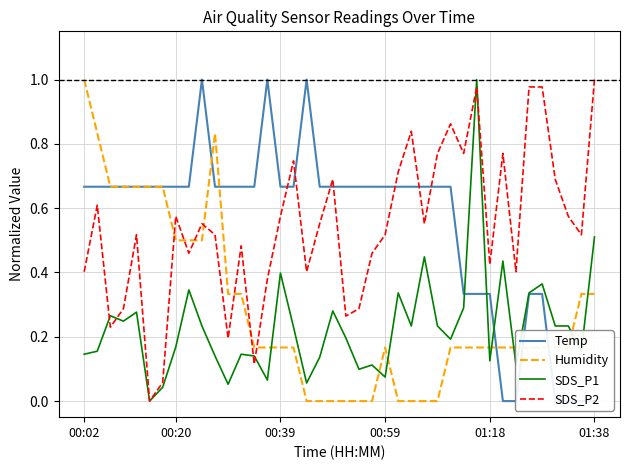

True or false: Temp has more than 2 interior local peaks.

True